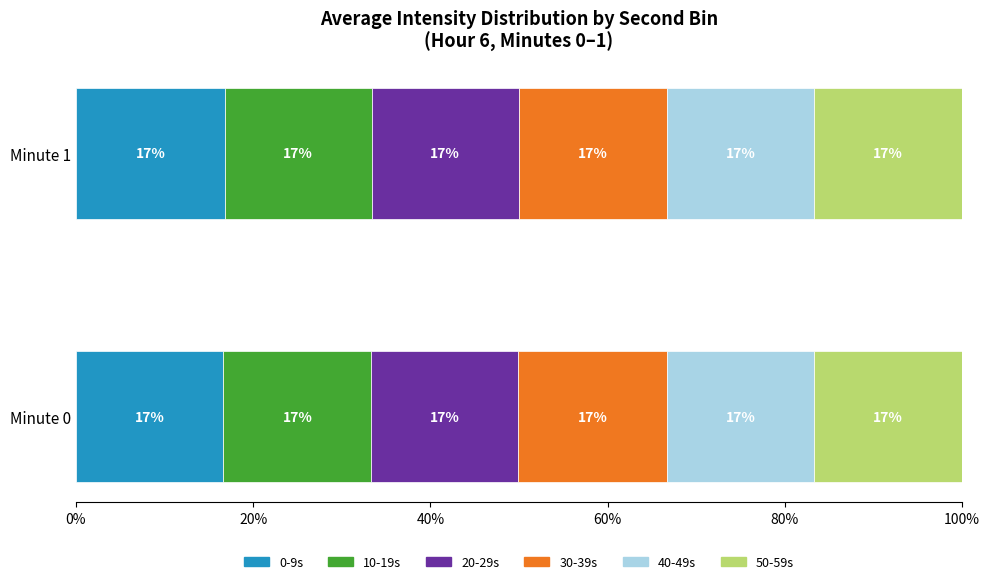

What position from the left is 20%?

2